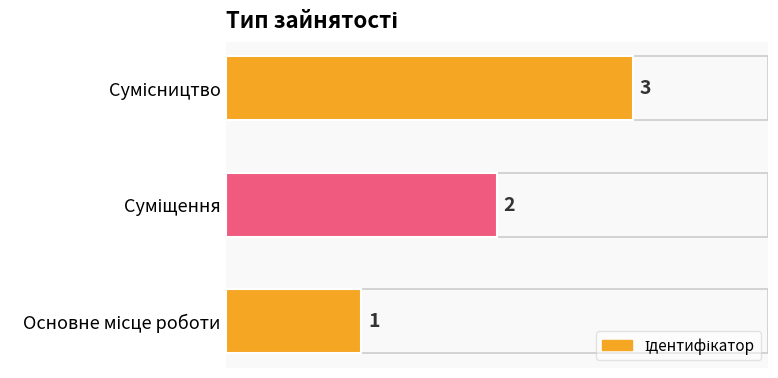

What is the greatest value displayed?

3